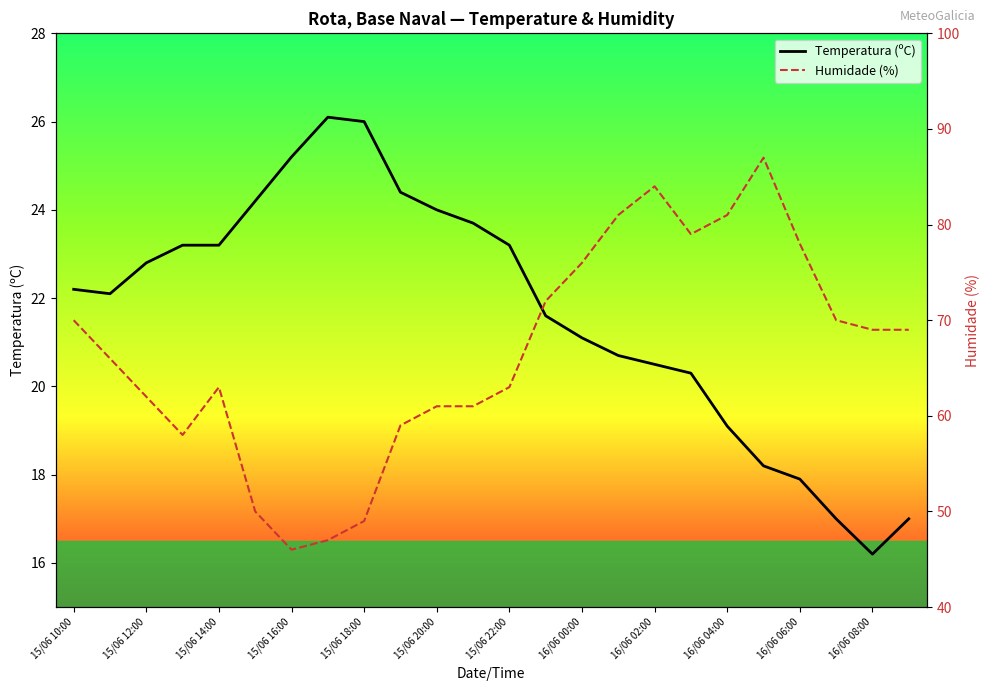

True or false: Temperatura (ºC) and Humidade (%) intersect in this chart.

False